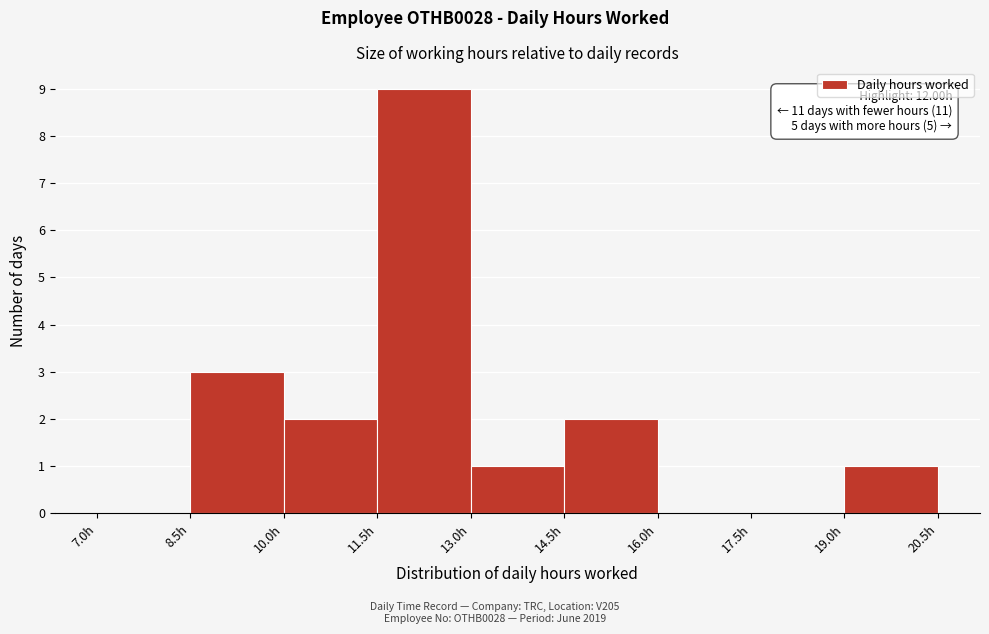

Over which range of the x-axis is the bar tallest?

11.5 to 13.0